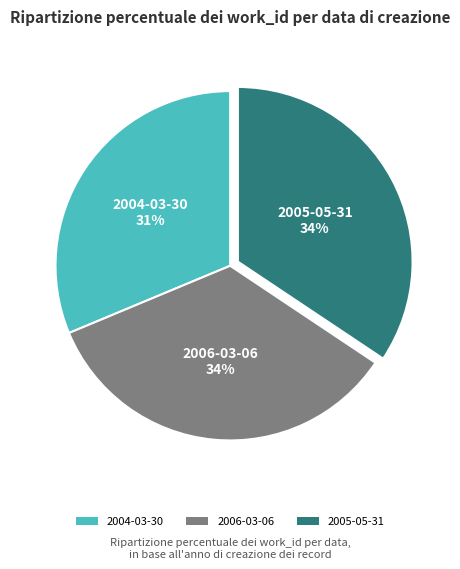

True or false: 2006-03-06 accounts for 34% of the total.

True